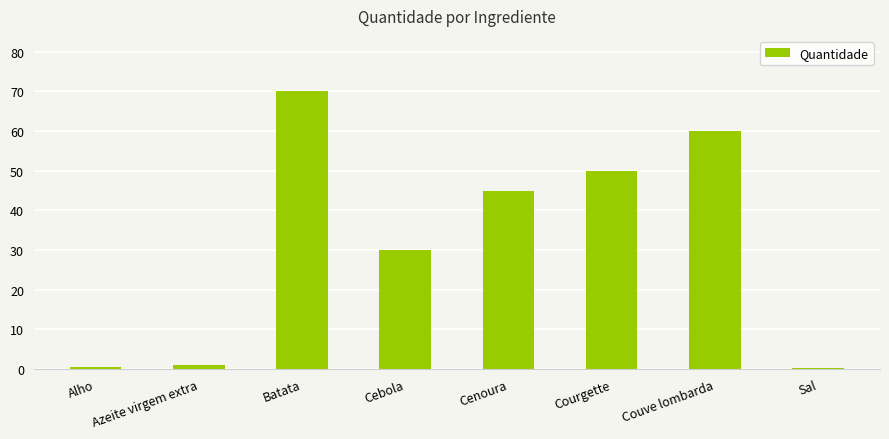

What is the greatest value displayed?

70.0